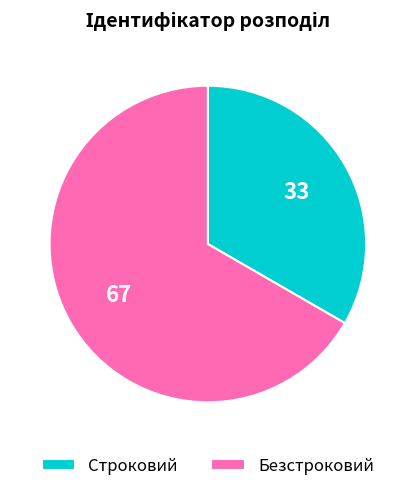

How many slices are in this pie chart?

2